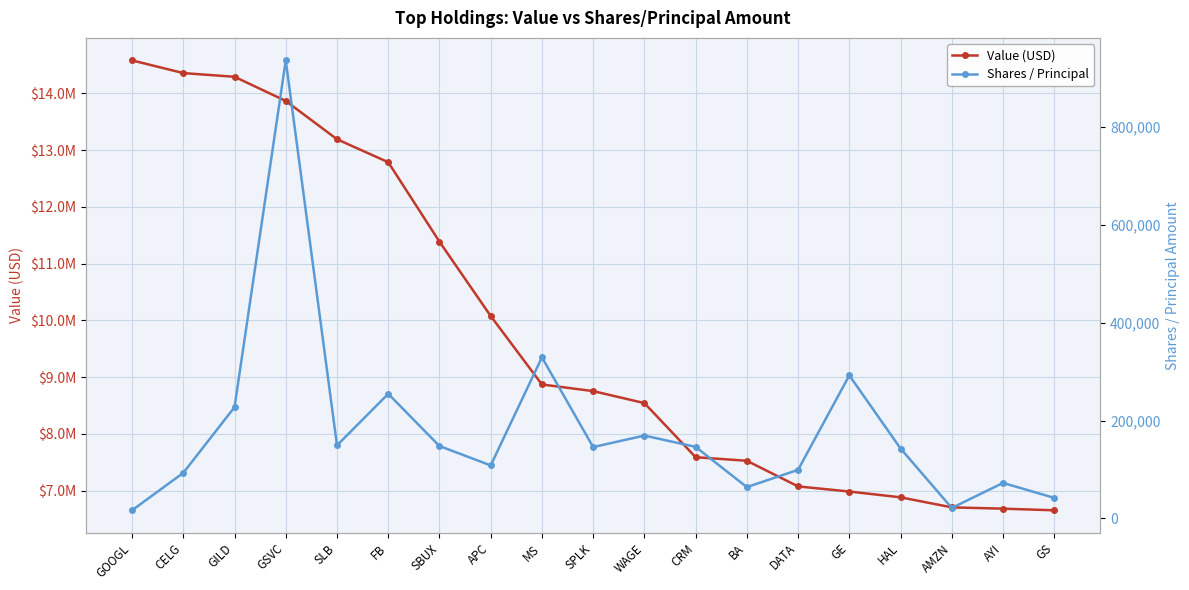

Does the chart display data point markers on the line(s)?

Yes